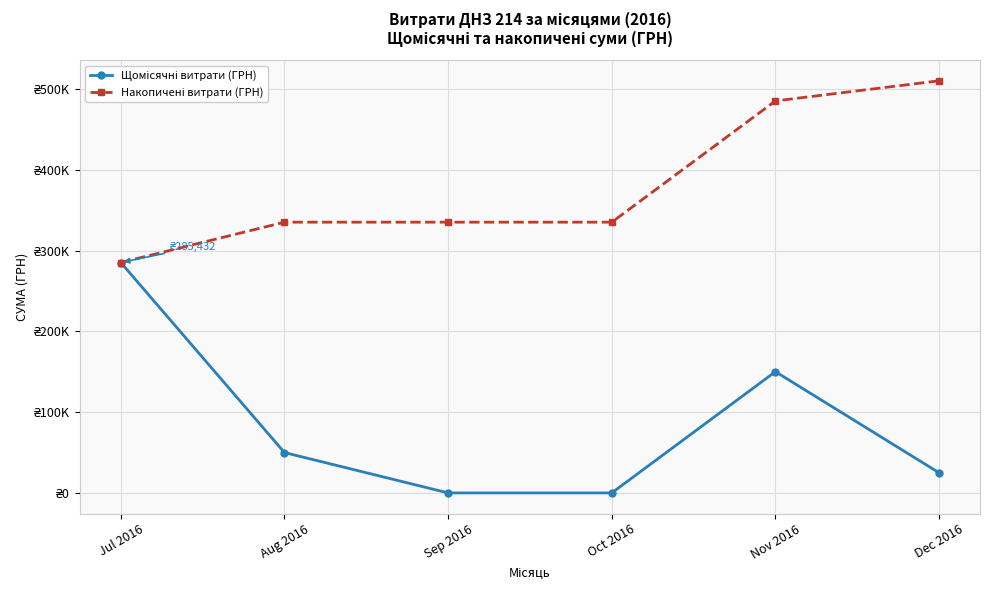

Read the Щомісячні витрати (ГРН) value at Aug 2016.

49993.0